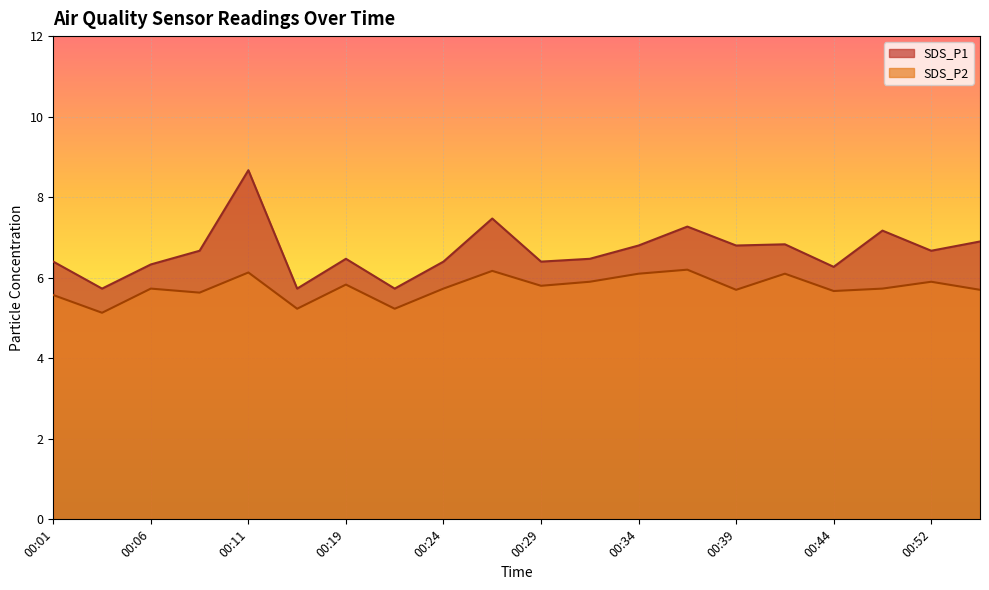

The SDS_P2 series shows 5.8 at 00:29. True or false?

True